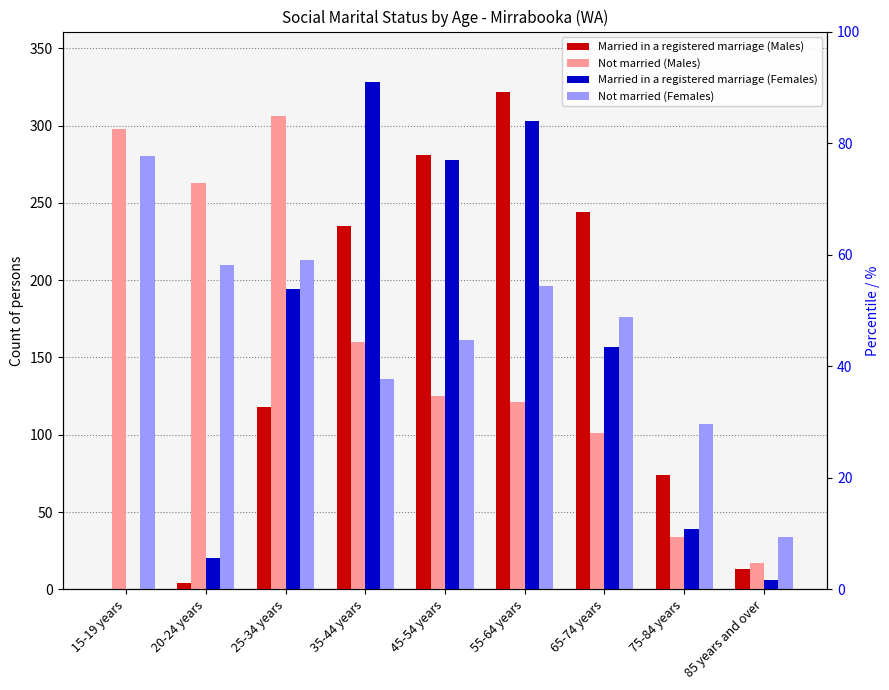

Are the bars grouped side by side (vs. stacked)?

Yes